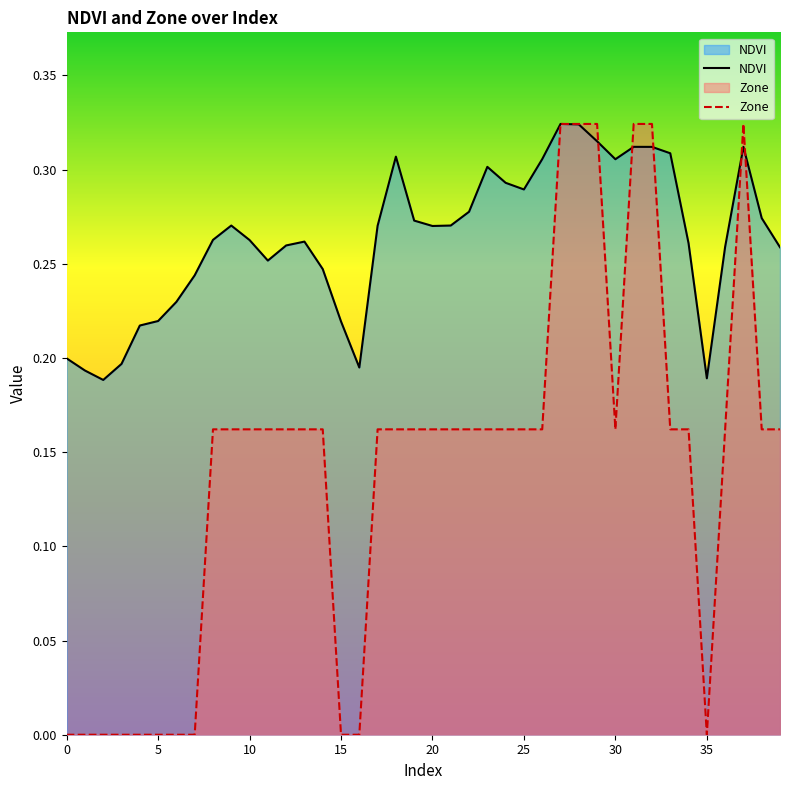

Reading left to right, transcribe all the data shown in this chart.

NDVI: 0.2	0.2	0.2	0.2	0.2	0.2	0.2	0.2	0.3	0.3	0.3	0.3	0.3	0.3	0.2	0.2	0.2	0.3	0.3	0.3	0.3	0.3	0.3	0.3	0.3	0.3	0.3	0.3	0.3	0.3	0.3	0.3	0.3	0.3	0.3	0.2	0.3	0.3	0.3	0.3
Zone: 0.0	0.0	0.0	0.0	0.0	0.0	0.0	0.0	0.2	0.2	0.2	0.2	0.2	0.2	0.2	0.0	0.0	0.2	0.2	0.2	0.2	0.2	0.2	0.2	0.2	0.2	0.2	0.3	0.3	0.3	0.2	0.3	0.3	0.2	0.2	0.0	0.2	0.3	0.2	0.2